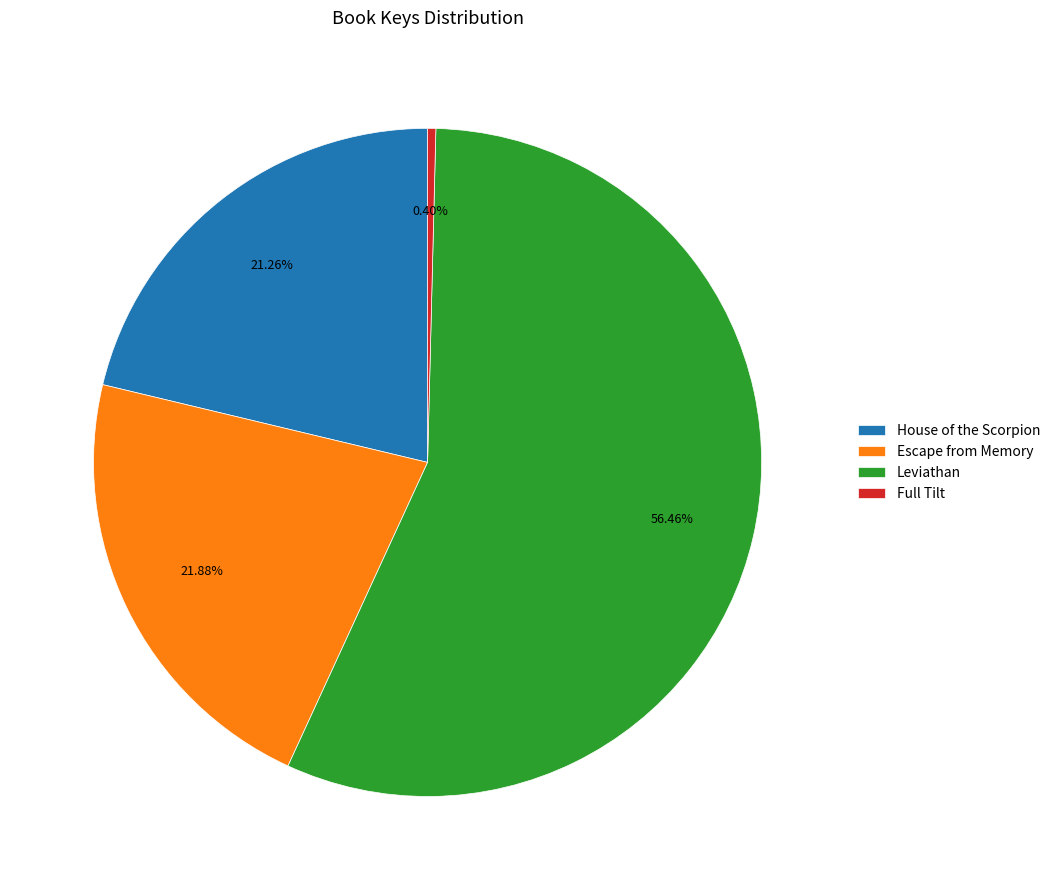

Count the number of slices in the pie.

4